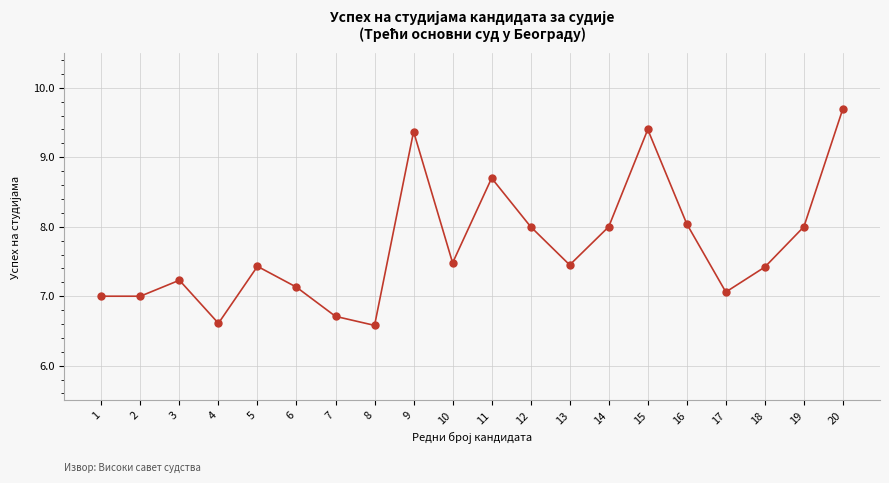

What is the difference between the values at 4 and 9?

2.8